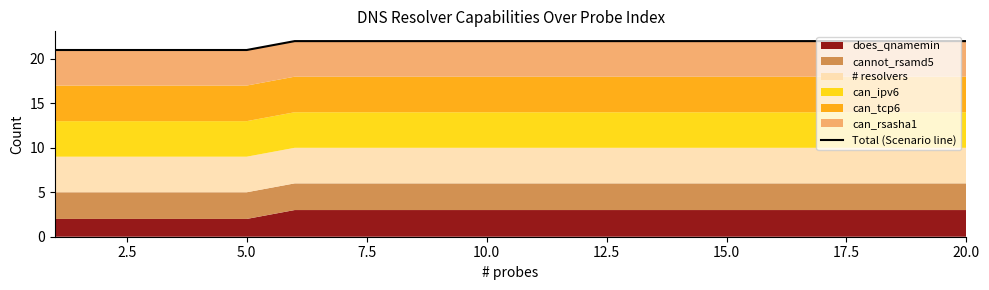

The value at 5.0 is 14. True or false?

False